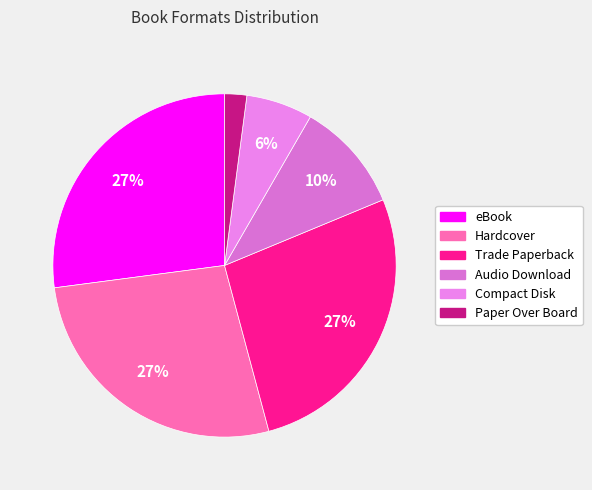

To the nearest percent, what is the average slice percentage?

17%